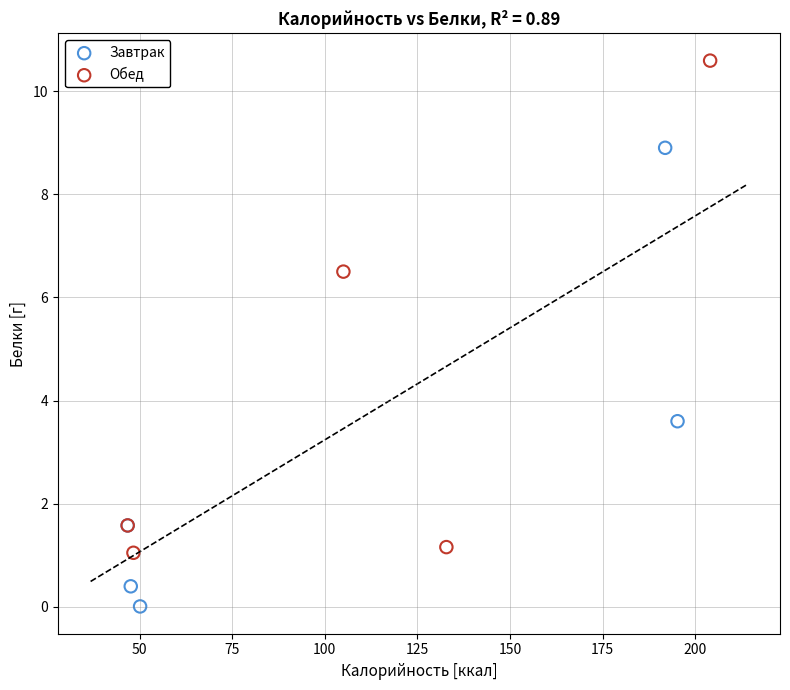

Which series reaches the minimum Y coordinate?

Завтрак